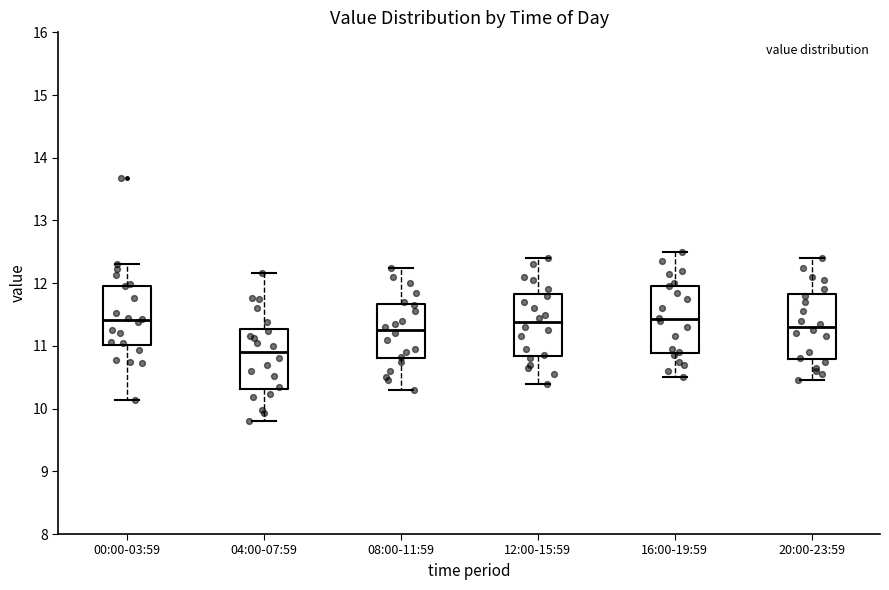

Reading left to right, read every box against the y-axis: the position of its median line, the range the box covers, and the ends of its whiskers. The values are not printed on the chart, so give them approximately, as read against the axis.

00:00-03:59: median 11.4, box 11.0 to 12.0, whiskers 10.1 to 12.3
04:00-07:59: median 10.9, box 10.3 to 11.3, whiskers 9.8 to 12.2
08:00-11:59: median 11.3, box 10.8 to 11.7, whiskers 10.3 to 12.3
12:00-15:59: median 11.4, box 10.8 to 11.8, whiskers 10.4 to 12.4
16:00-19:59: median 11.4, box 10.9 to 12.0, whiskers 10.5 to 12.5
20:00-23:59: median 11.3, box 10.8 to 11.8, whiskers 10.5 to 12.4